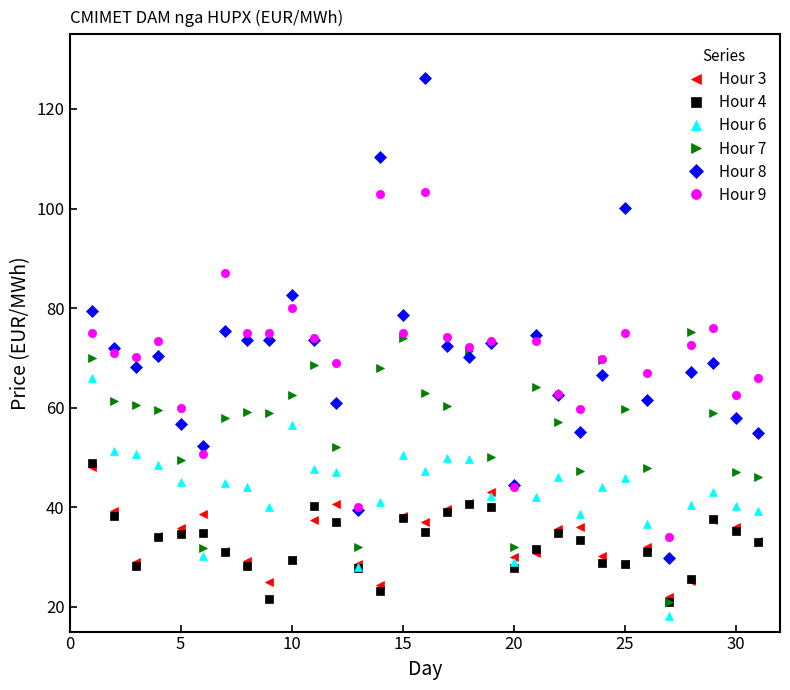

True or false: Hour 7 and Hour 8 intersect in this chart.

True